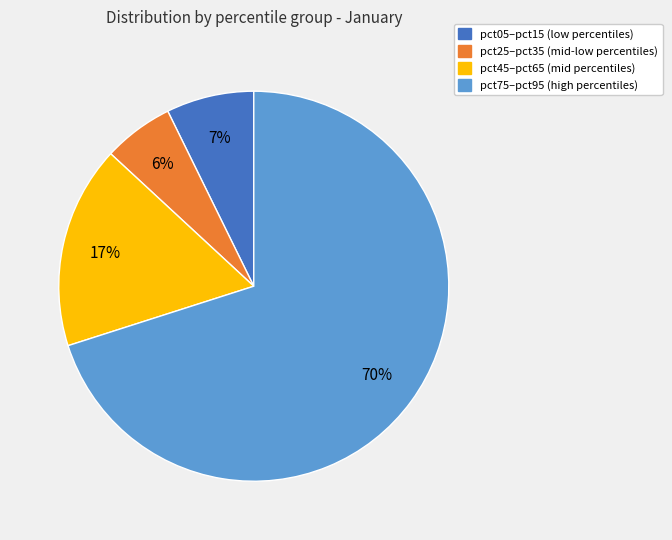

To the nearest percent, what is the average slice percentage?

25%